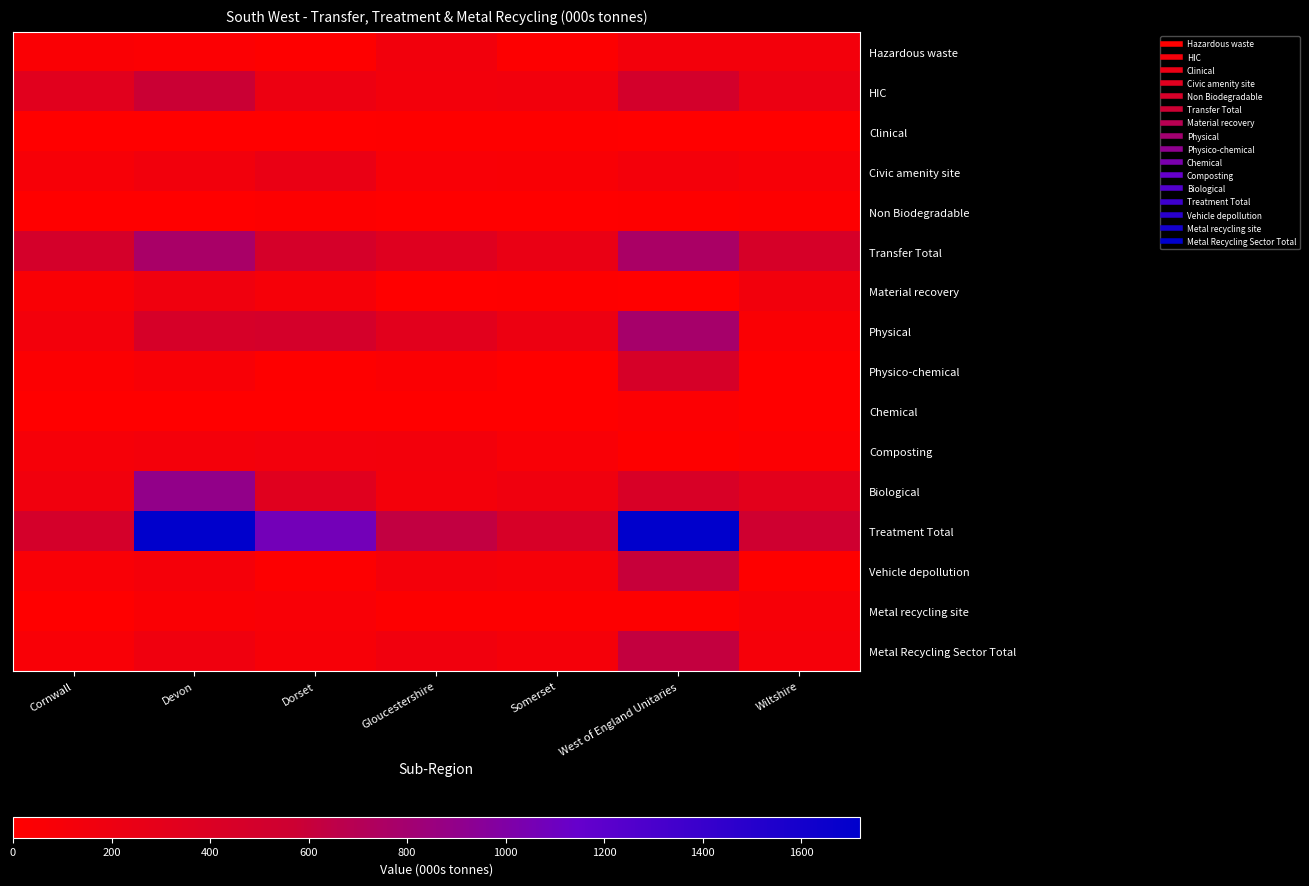

Reading left to right, what are all the values shown in this chart?

Hazardous waste: Cornwall=58.5	Devon=38.6	Dorset=7.4	Gloucestershire=143.9	Somerset=22.7	West of England Unitaries=129.6	Wiltshire=129.8
HIC: Cornwall=332.8	Devon=581.3	Dorset=200.3	Gloucestershire=129.8	Somerset=142.8	West of England Unitaries=492.6	Wiltshire=213.5
Clinical: Cornwall=0.0	Devon=5.9	Dorset=2.1	Gloucestershire=11.7	Somerset=7.2	West of England Unitaries=4.4	Wiltshire=0.4
Civic amenity site: Cornwall=88.1	Devon=146.2	Dorset=233.9	Gloucestershire=71.6	Somerset=64.9	West of England Unitaries=124.4	Wiltshire=87.4
Non Biodegradable: Cornwall=0.0	Devon=0.0	Dorset=23.1	Gloucestershire=0.0	Somerset=1.7	West of England Unitaries=13.2	Wiltshire=19.0
Transfer Total: Cornwall=479.4	Devon=772.0	Dorset=466.8	Gloucestershire=357.1	Somerset=239.3	West of England Unitaries=764.1	Wiltshire=450.1
Material recovery: Cornwall=63.4	Devon=163.7	Dorset=94.8	Gloucestershire=0.4	Somerset=12.7	West of England Unitaries=0.0	Wiltshire=142.5
Physical: Cornwall=133.2	Devon=459.3	Dorset=479.1	Gloucestershire=324.7	Somerset=198.4	West of England Unitaries=780.8	Wiltshire=48.1
Physico-chemical: Cornwall=31.7	Devon=75.8	Dorset=7.5	Gloucestershire=45.7	Somerset=4.9	West of England Unitaries=450.1	Wiltshire=0.0
Chemical: Cornwall=0.0	Devon=0.0	Dorset=0.0	Gloucestershire=0.0	Somerset=0.0	West of England Unitaries=36.5	Wiltshire=0.0
Composting: Cornwall=96.9	Devon=123.1	Dorset=140.9	Gloucestershire=132.2	Somerset=68.9	West of England Unitaries=10.8	Wiltshire=36.4
Biological: Cornwall=158.0	Devon=896.8	Dorset=347.9	Gloucestershire=124.1	Somerset=164.8	West of England Unitaries=434.2	Wiltshire=312.4
Treatment Total: Cornwall=483.2	Devon=1718.6	Dorset=1070.3	Gloucestershire=627.1	Somerset=449.7	West of England Unitaries=1712.6	Wiltshire=539.4
Vehicle depollution: Cornwall=68.7	Devon=111.4	Dorset=17.4	Gloucestershire=125.6	Somerset=94.7	West of England Unitaries=602.0	Wiltshire=9.4
Metal recycling site: Cornwall=4.9	Devon=54.8	Dorset=70.3	Gloucestershire=25.9	Somerset=17.8	West of England Unitaries=17.0	Wiltshire=91.9
Metal Recycling Sector Total: Cornwall=73.6	Devon=166.2	Dorset=87.6	Gloucestershire=151.5	Somerset=112.5	West of England Unitaries=619.0	Wiltshire=101.3